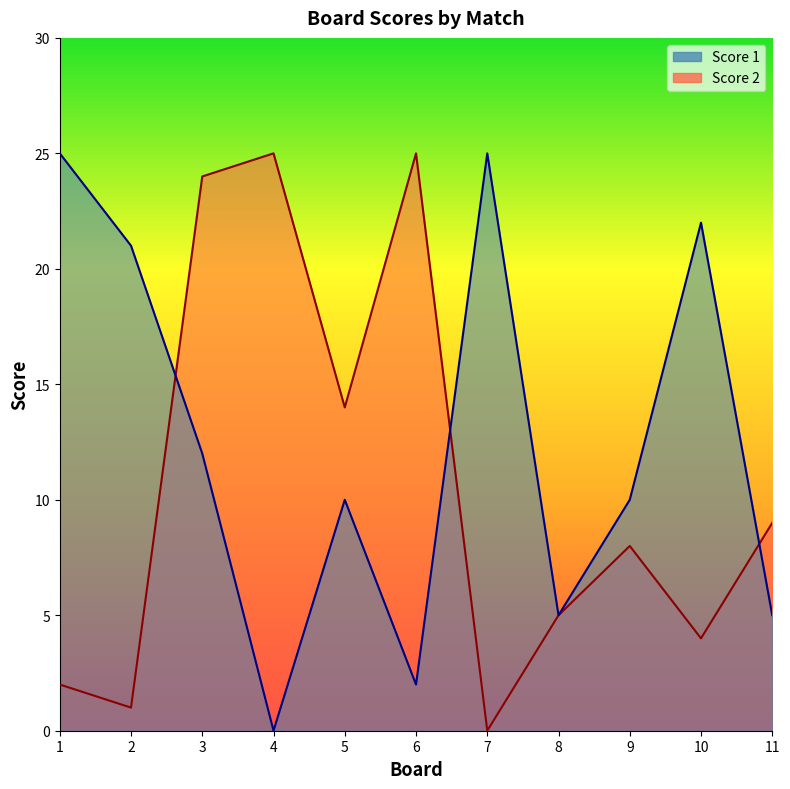

Between 6 and 8, which series saw the biggest shift?

Score 2